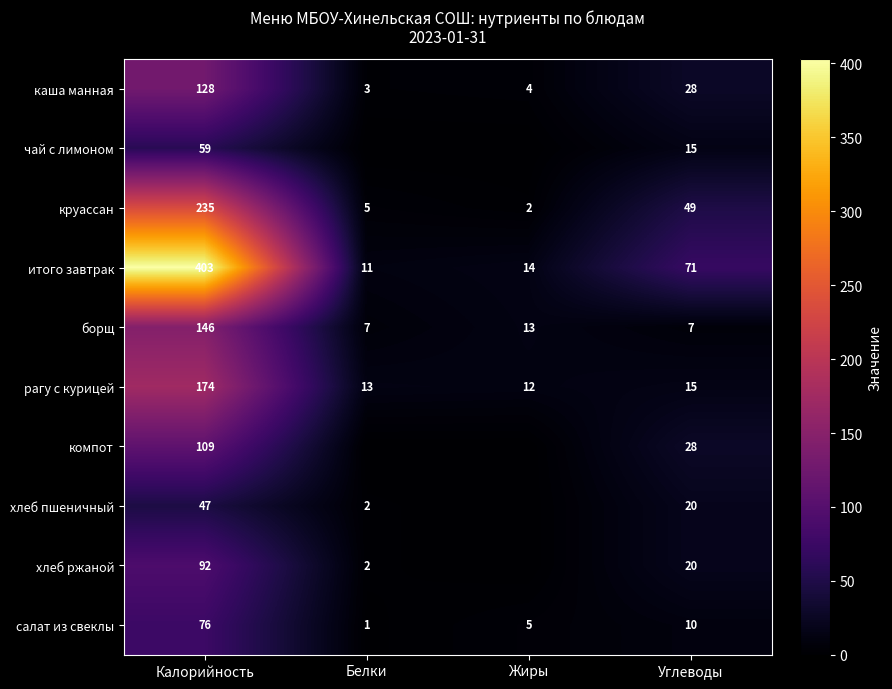

Which category has the highest value across all series?

Калорийность